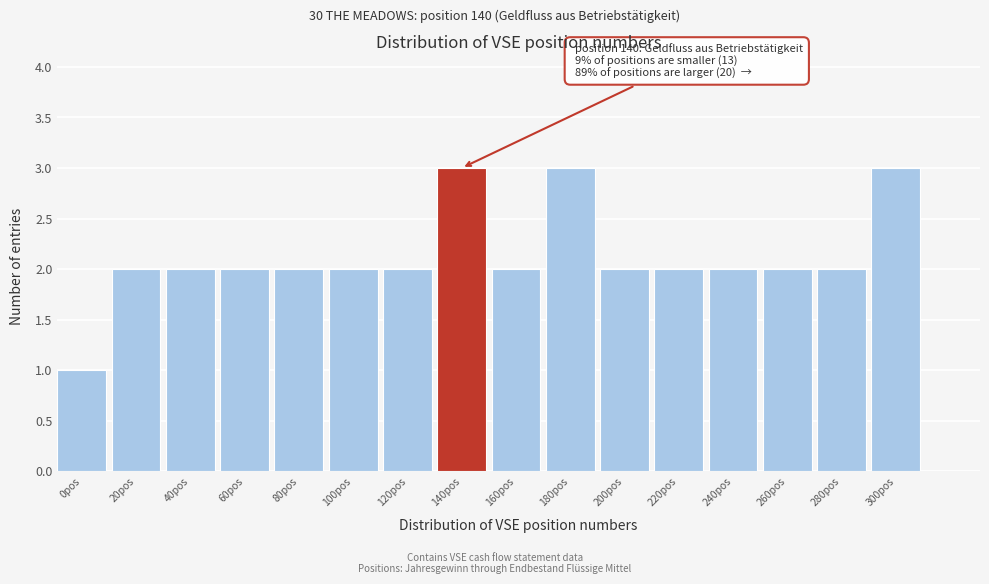

Reading left to right, extract all data points from this chart.

0pos=1	20pos=2	40pos=2	60pos=2	80pos=2	100pos=2	120pos=2	140pos=3	160pos=2	180pos=3	200pos=2	220pos=2	240pos=2	260pos=2	280pos=2	300pos=3